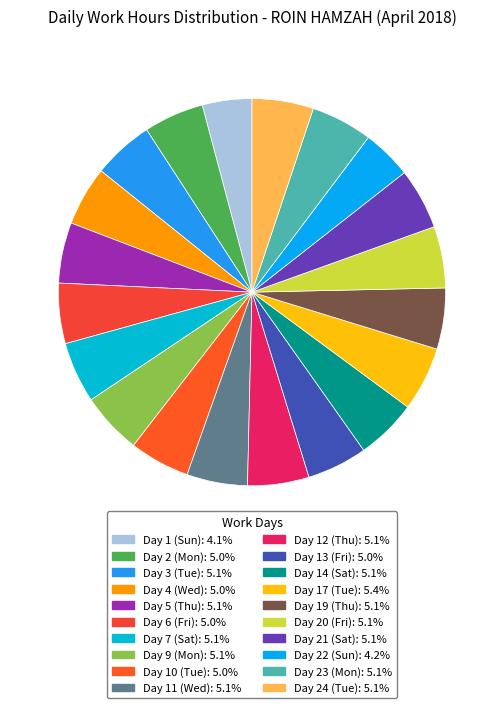

Which has a higher value, Day 6 (Fri) or Day 12 (Thu)?

Day 12 (Thu)